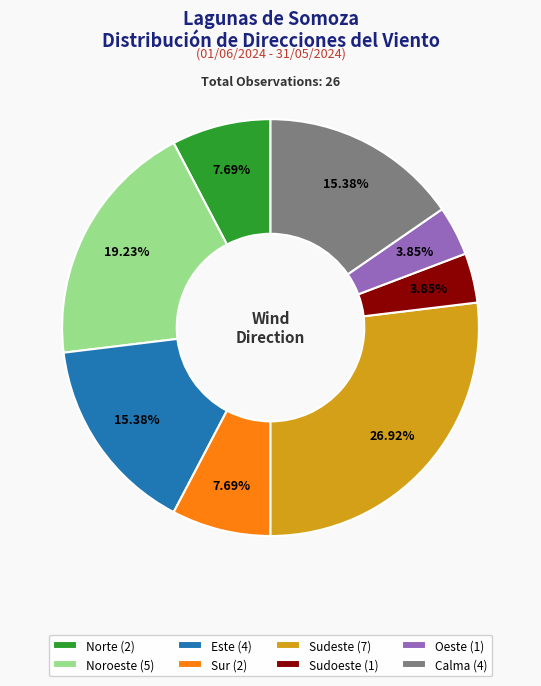

To the nearest percent, what is the difference between the largest and smallest slice percentages?

23%